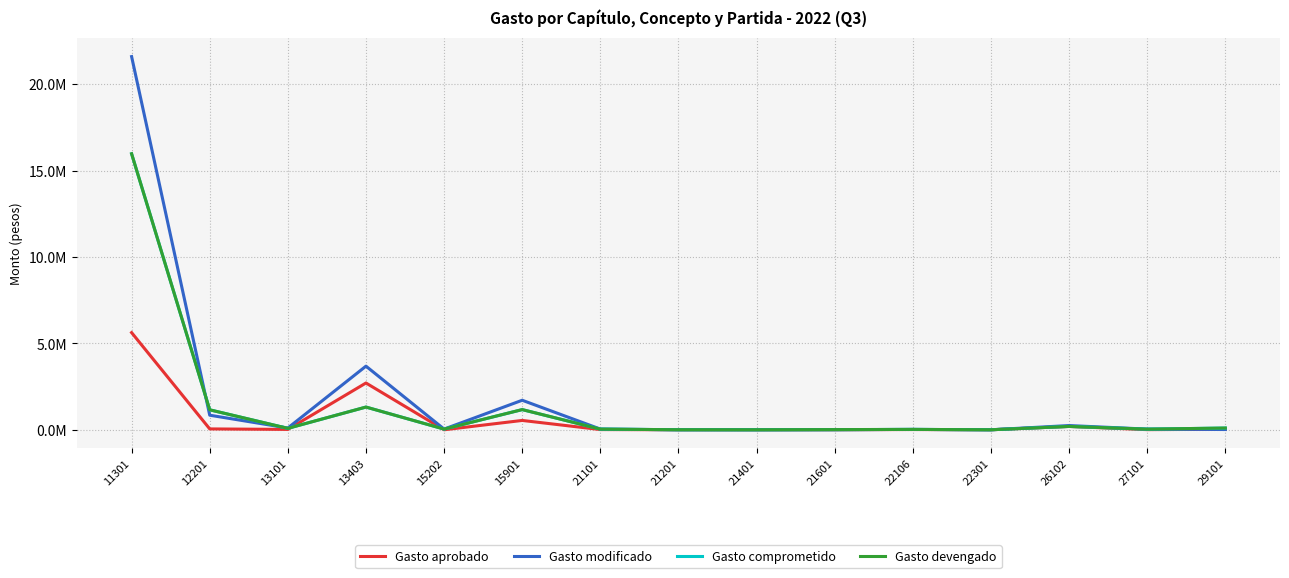

Where is the first local minimum for Gasto devengado?

13101